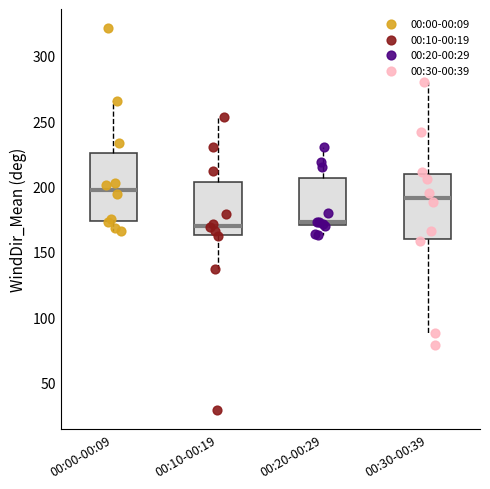

Where does the lower whisker of the box for 00:20-00:29 end on the y-axis? The values are not printed on the chart, so give them approximately, as read against the axis.

165